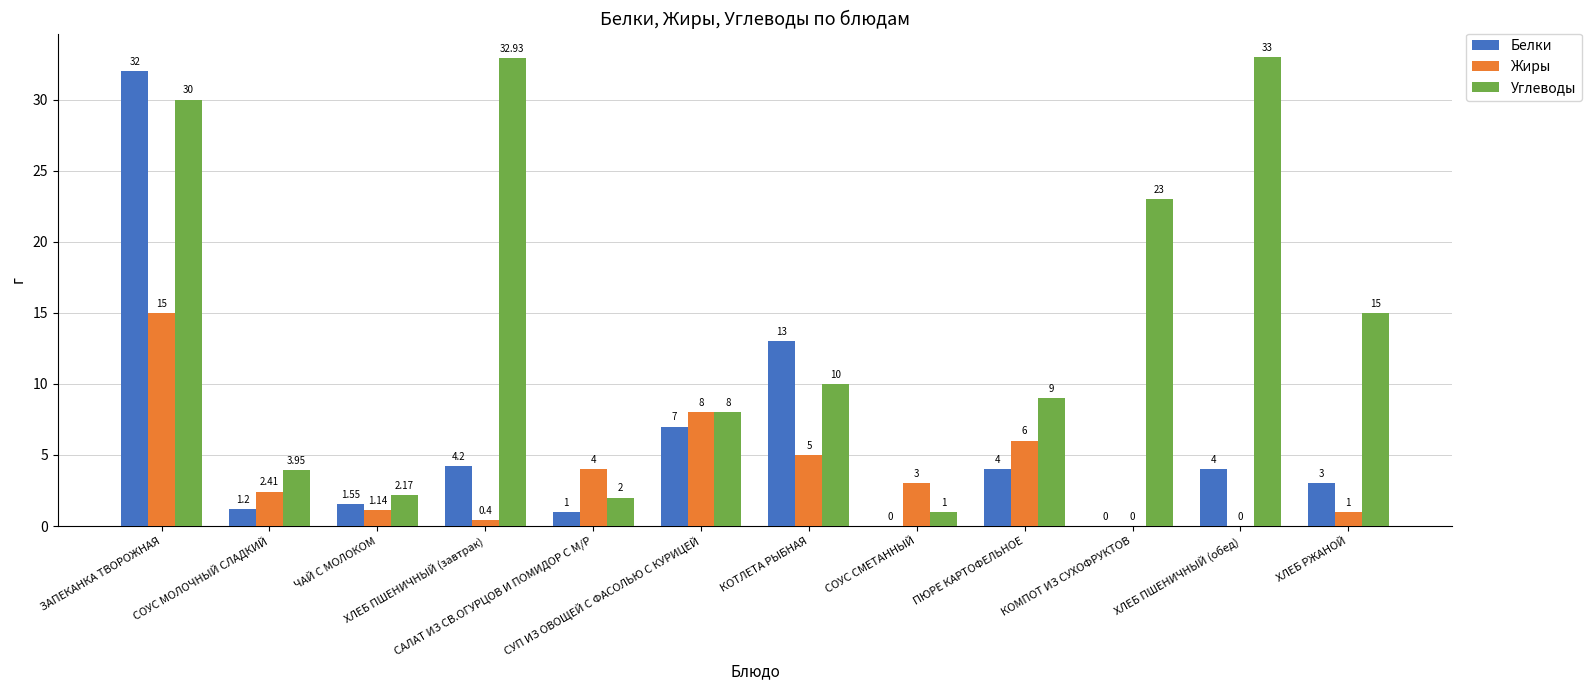

Which series has the largest total across all categories?

Углеводы